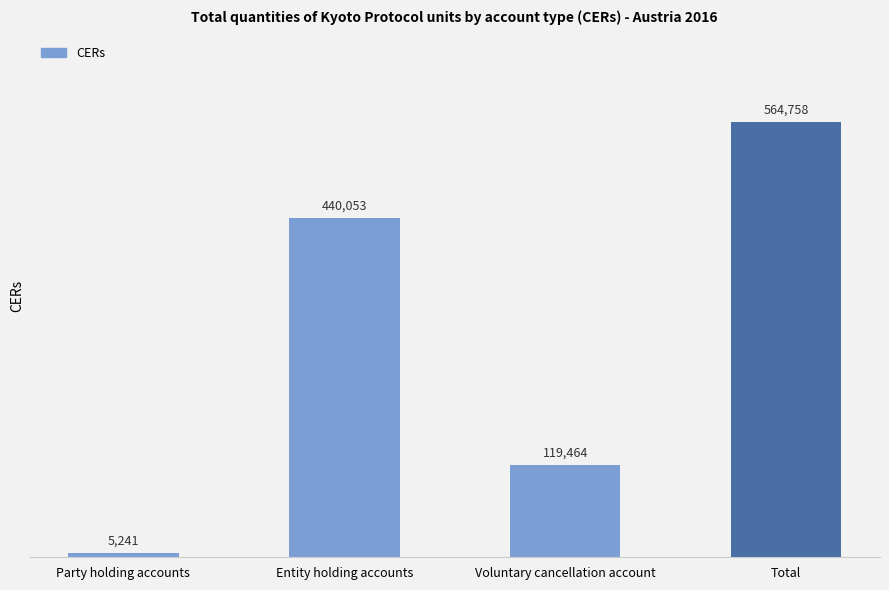

How many distinct data groups are displayed?

1